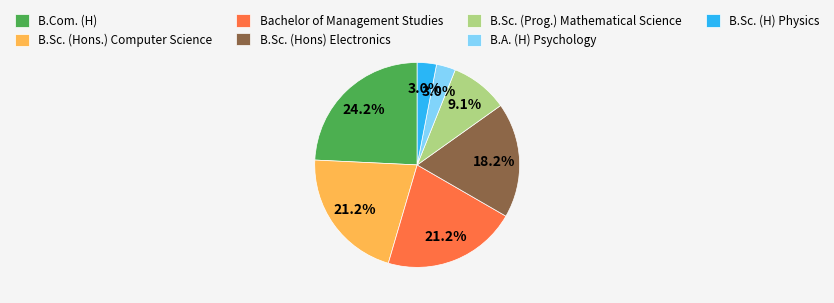

Is there a majority slice in this chart?

No